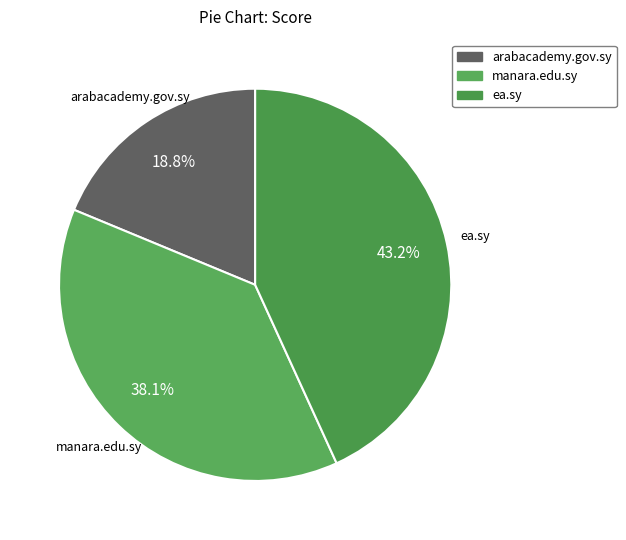

To the nearest percent, what is the average slice percentage?

33%